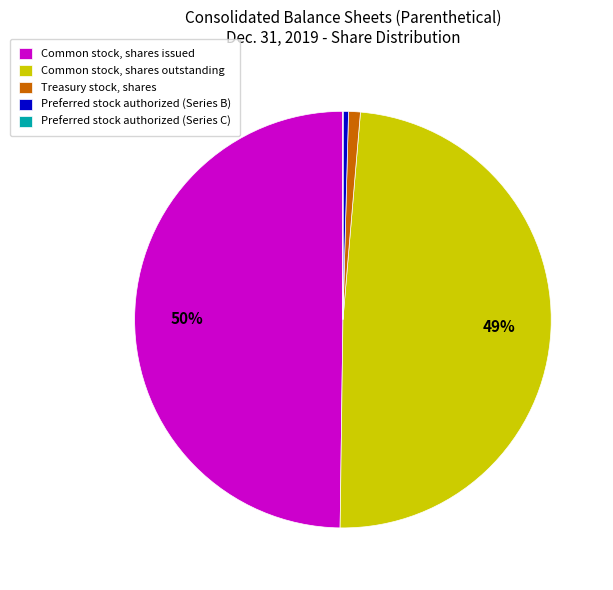

What is the largest slice in the pie chart?

Common stock, shares issued